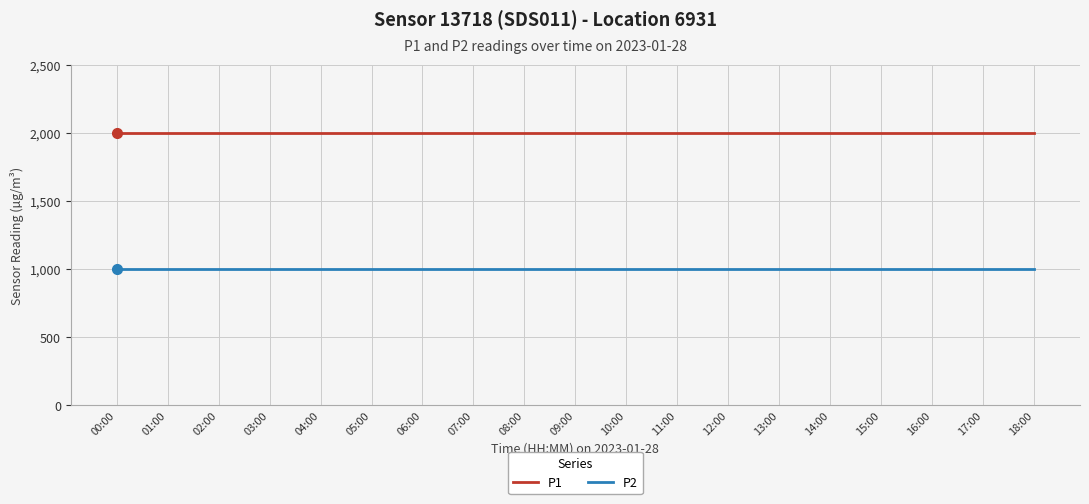

Is the value of P2 at 08:00 greater than the value of P1 at 05:00?

No